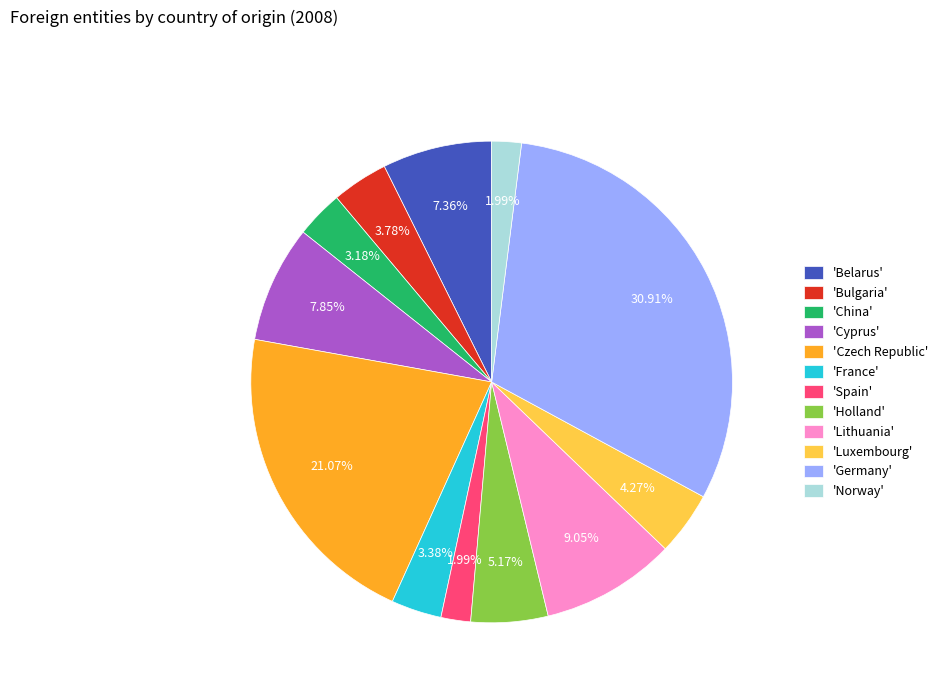

Is there a majority slice in this chart?

No